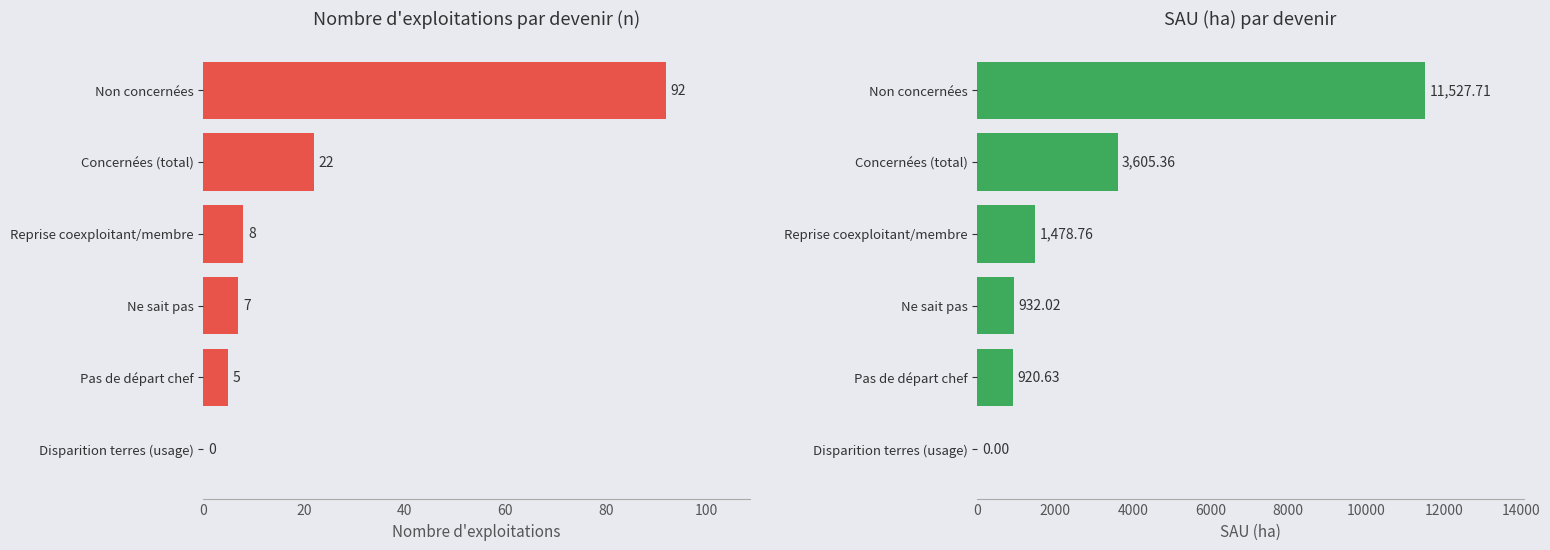

What is the sum of all sau_ha values?

18464.5